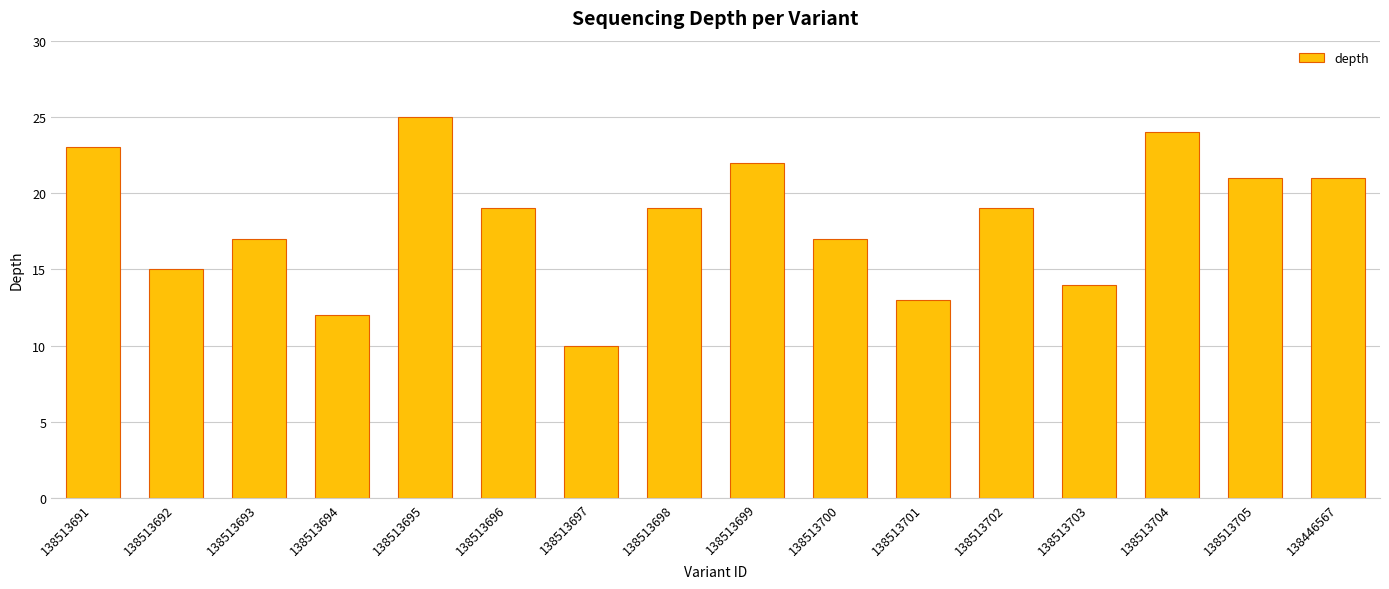

What is the difference between the values at 138513697 and 138513702?

9